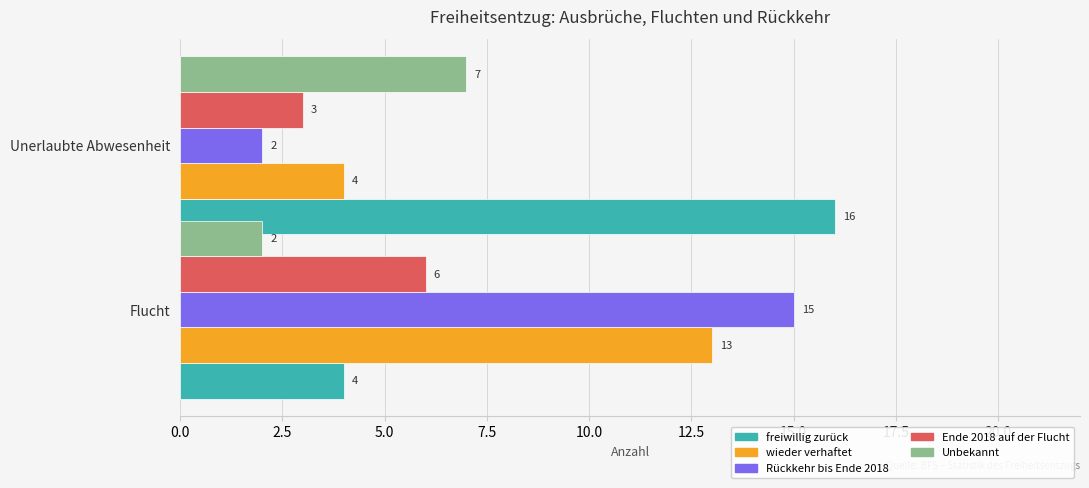

True or false: freiwillig zurück has a value of 16 at Unerlaubte Abwesenheit.

True